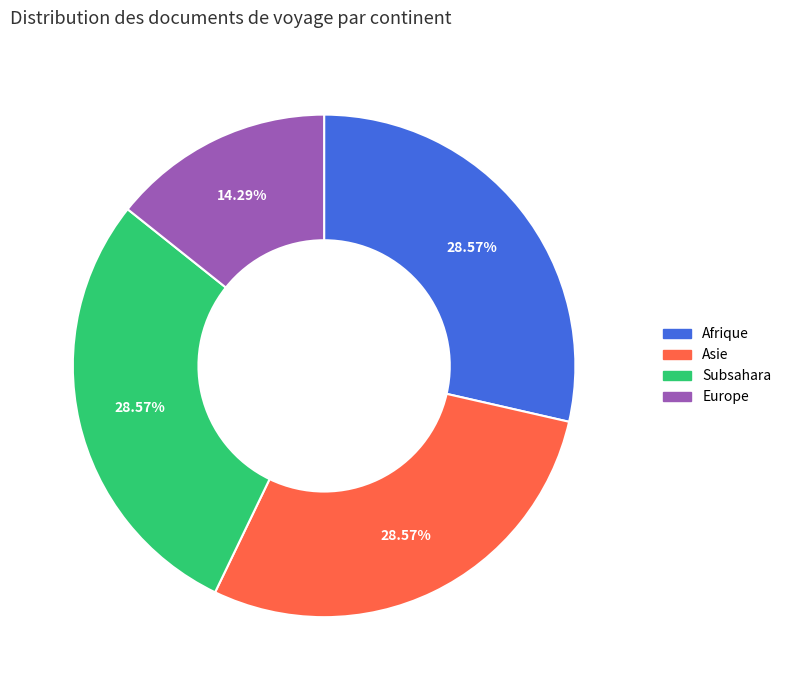

Is there a majority slice in this chart?

No